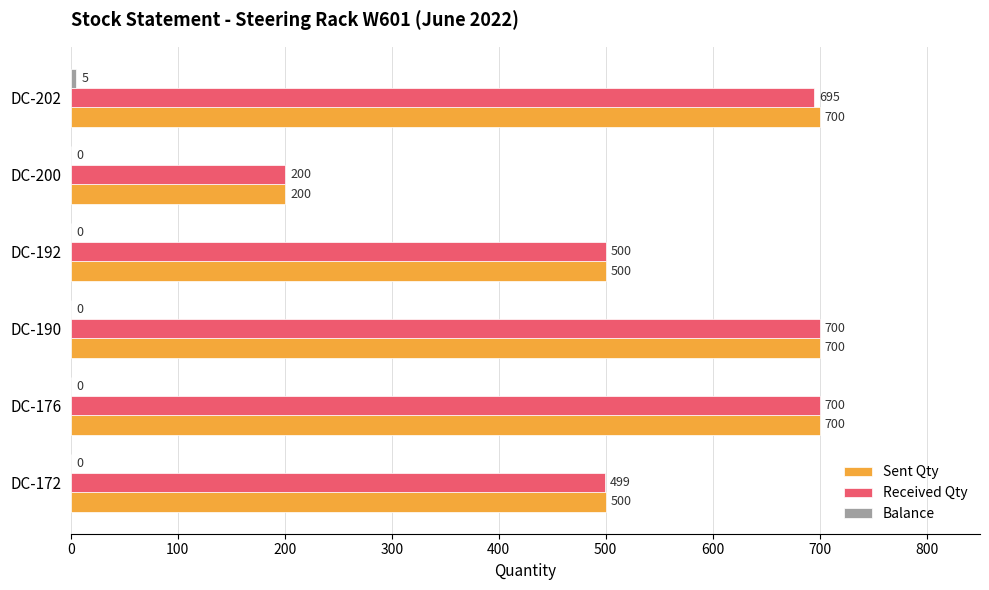

Which series has the largest total across all categories?

Sent Qty